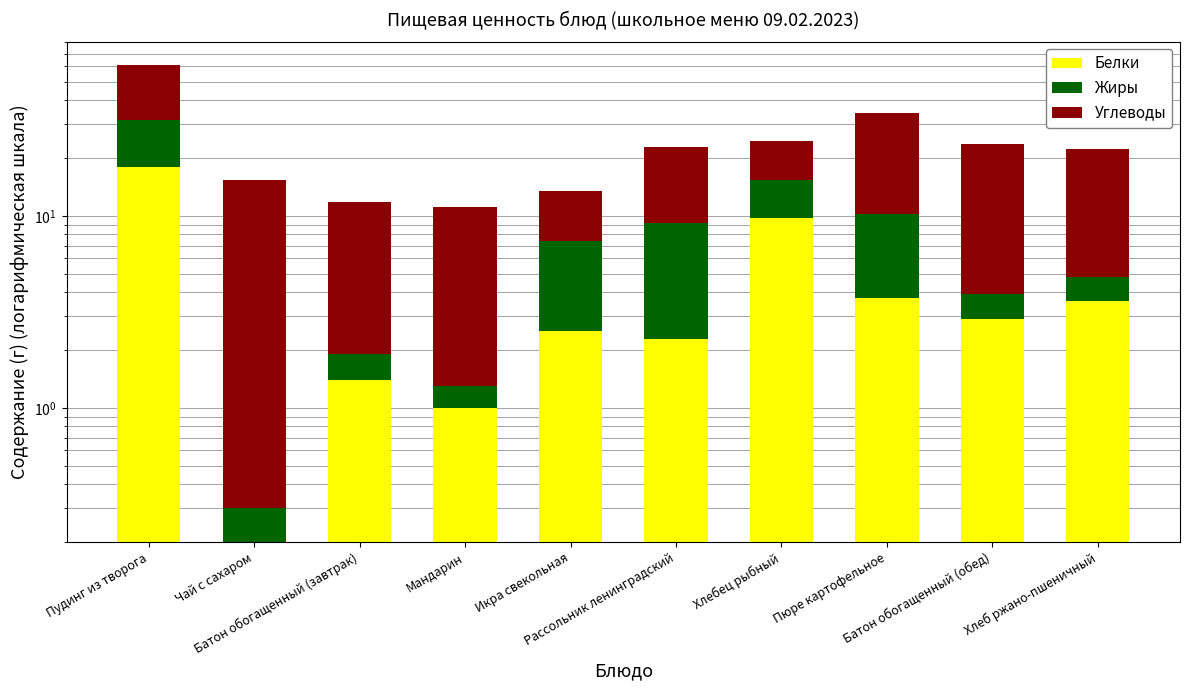

What is the highest value of the Белки series?

18.0